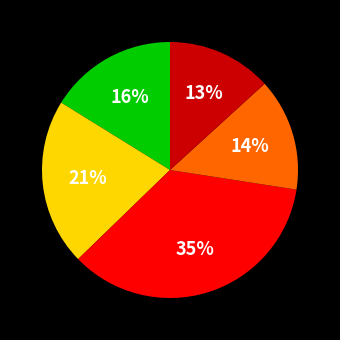

To the nearest percent, what is the average slice percentage?

20%